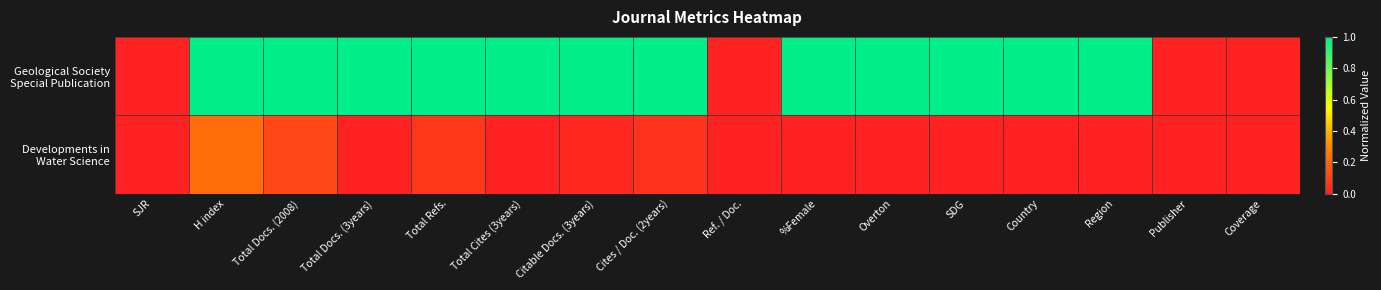

Which series has the largest range (max minus min)?

Geological Society Special Publication